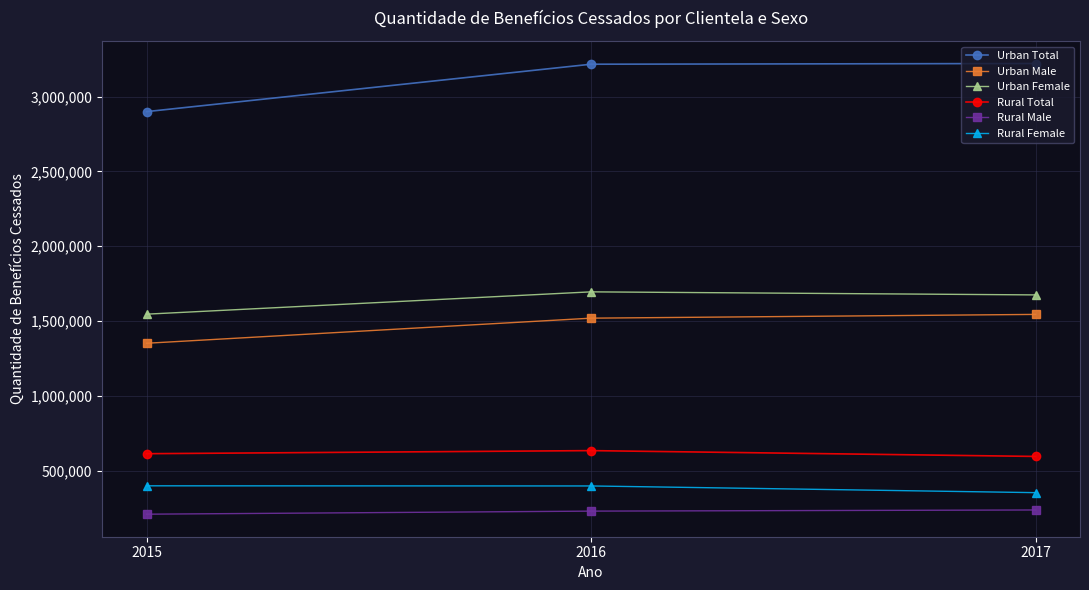

Which series has the widest spread of values?

Urban Total